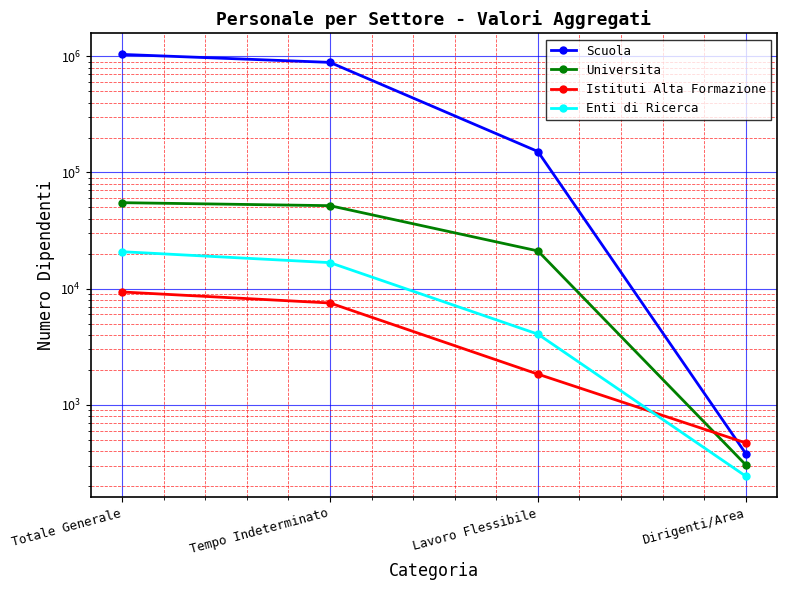

What are all the series names shown in the legend?

Scuola, Universita, Istituti Alta Formazione, Enti di Ricerca